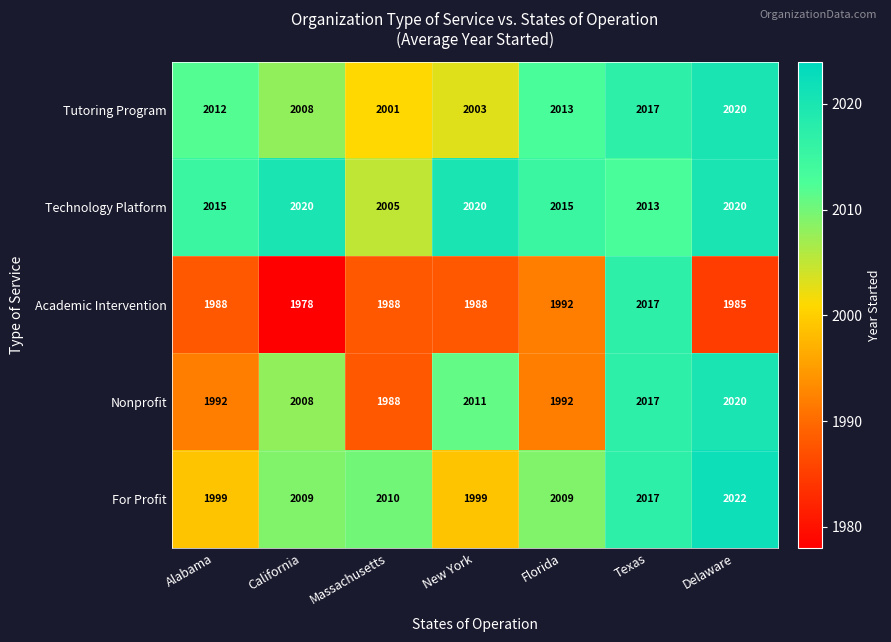

Where is Technology Platform nearest to the value 2012?

Texas